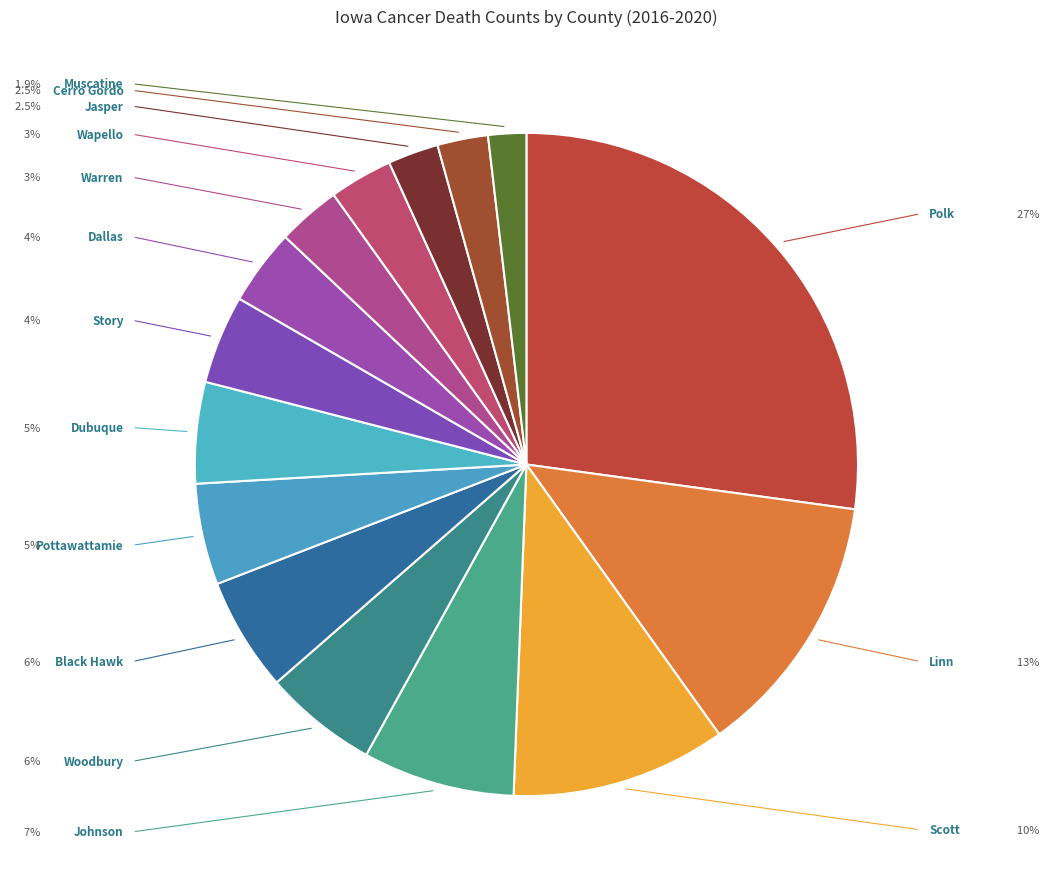

How many segments does this pie chart have?

15